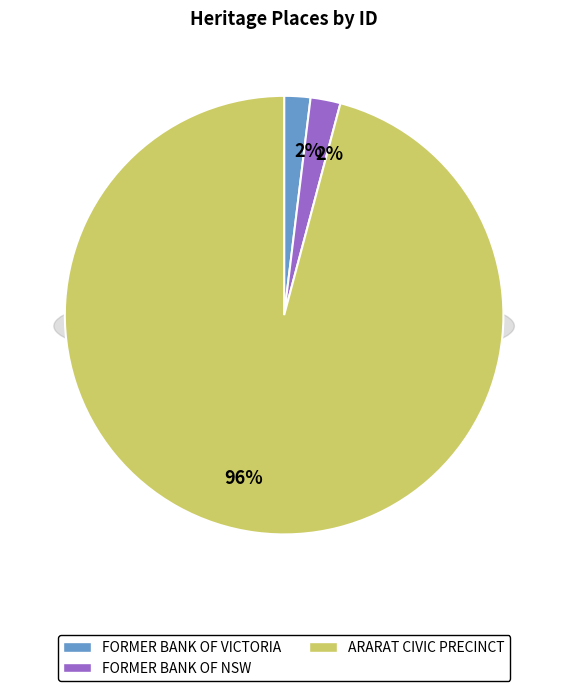

To the nearest percent, what is the difference between the largest and smallest slice percentages?

94%